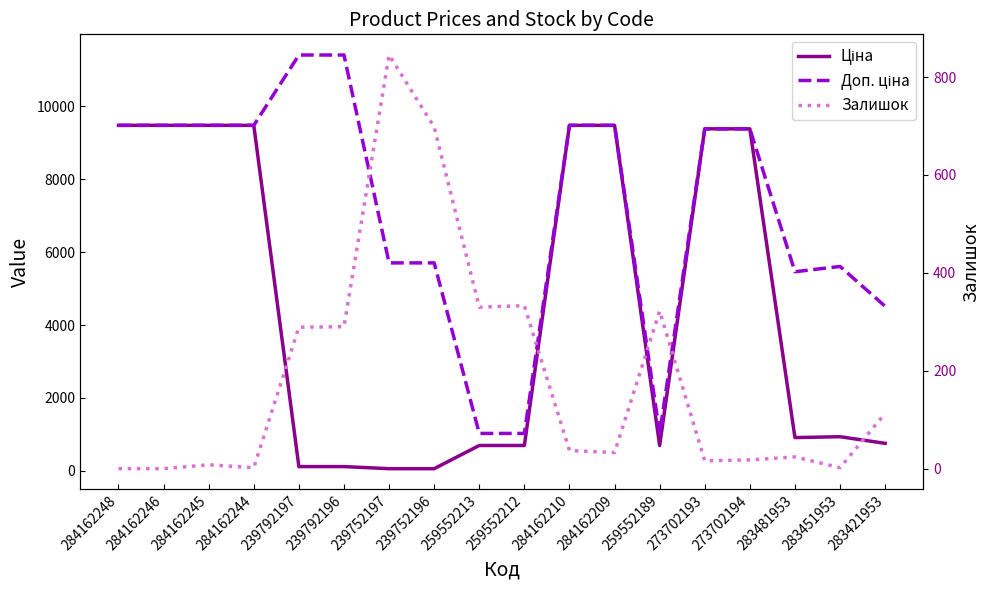

Rank the categories by Ціна value from lowest to highest.

239752197, 239752196, 239792197, 239792196, 259552213, 259552212, 259552189, 283421953, 283481953, 283451953, 273702193, 273702194, 284162248, 284162246, 284162245, 284162244, 284162210, 284162209